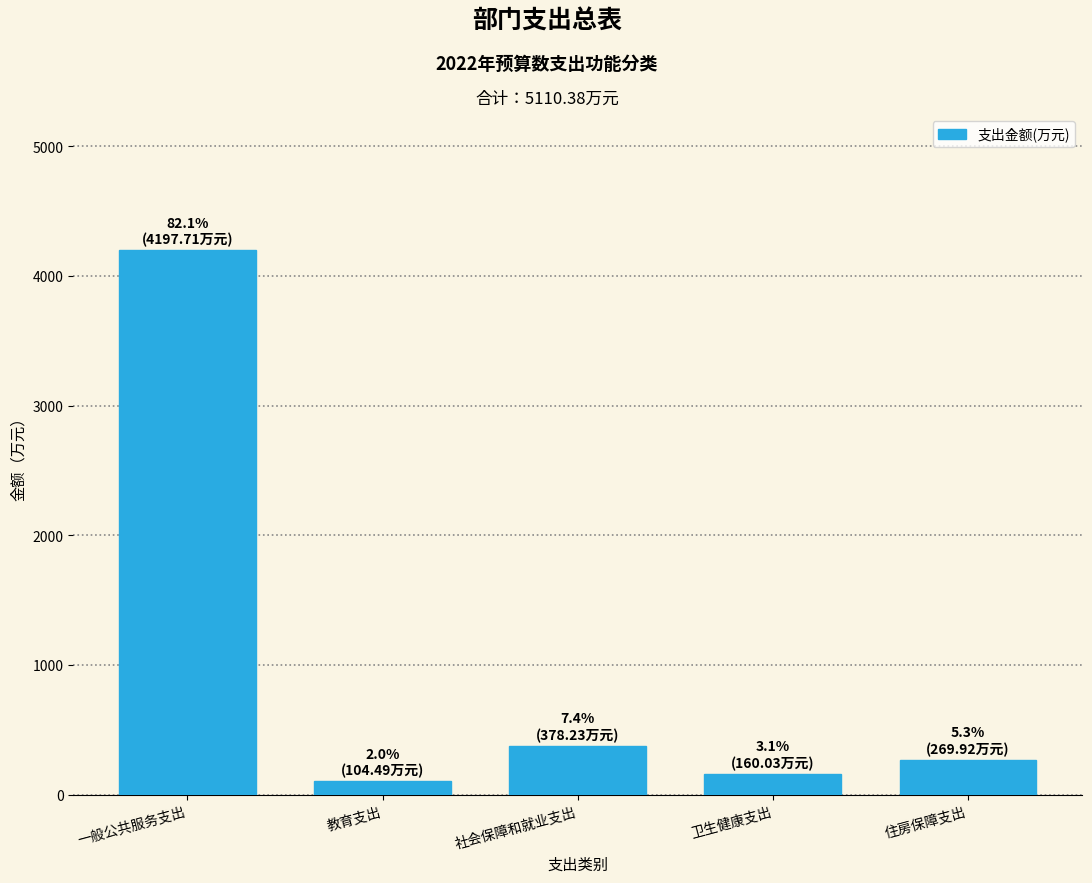

Reading left to right, list all the values displayed in this chart.

一般公共服务支出=4197.7	教育支出=104.5	社会保障和就业支出=378.2	卫生健康支出=160.0	住房保障支出=269.9